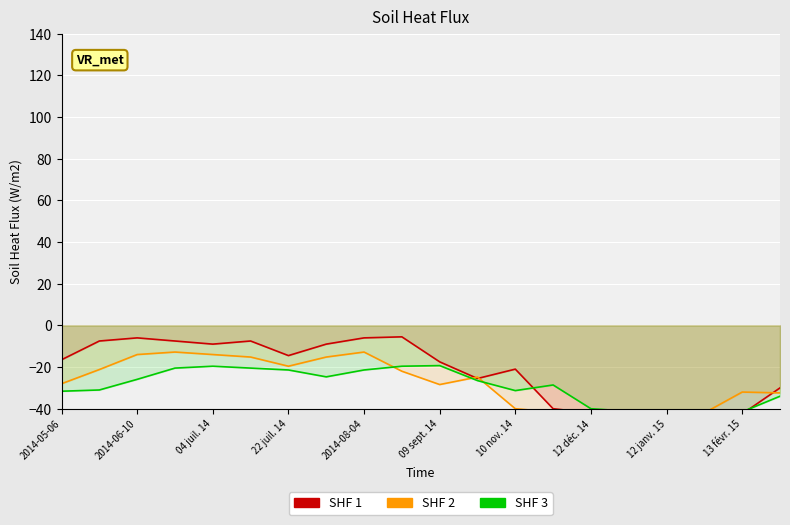

What is the greatest value displayed?

-5.5